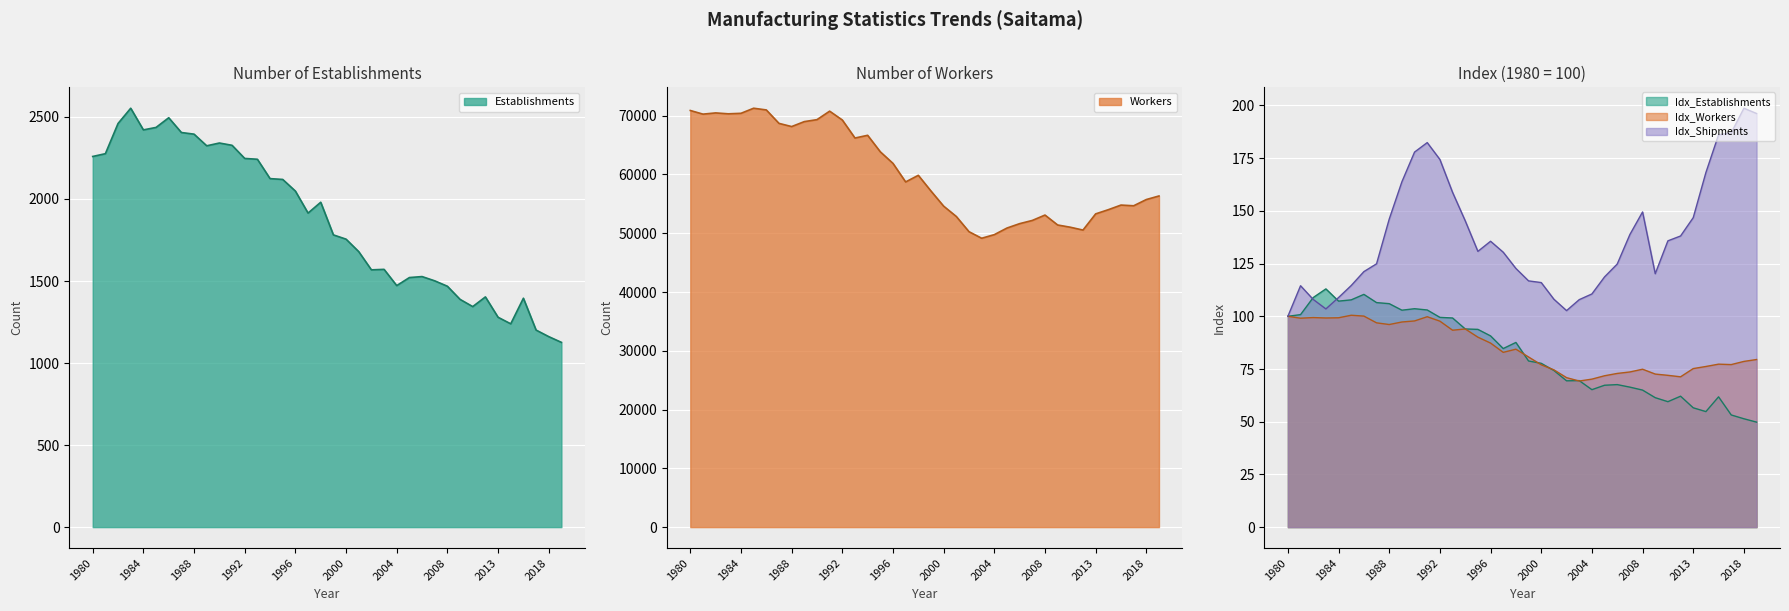

What is the greatest value displayed?

71269.0